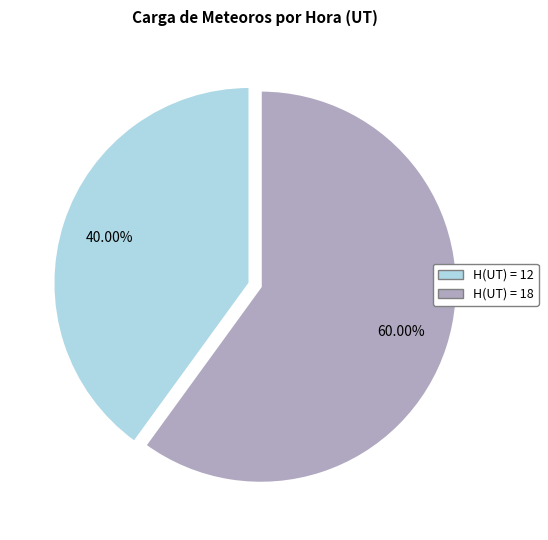

Count the number of slices in the pie.

2